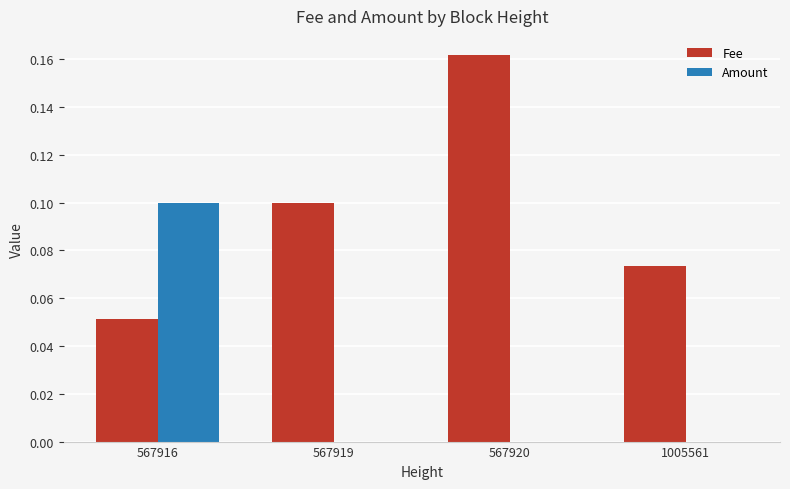

True or false: Fee has a value of 0.0 at 567919.

False